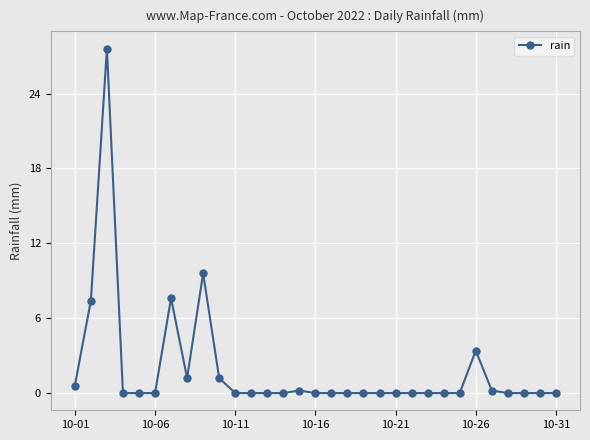

How many categories are shown in the chart?

31